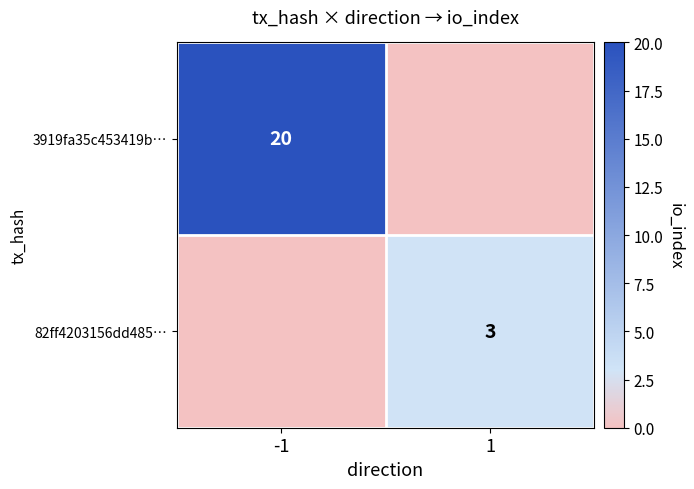

The 3919fa35c453419b… series shows 13 at -1. True or false?

False